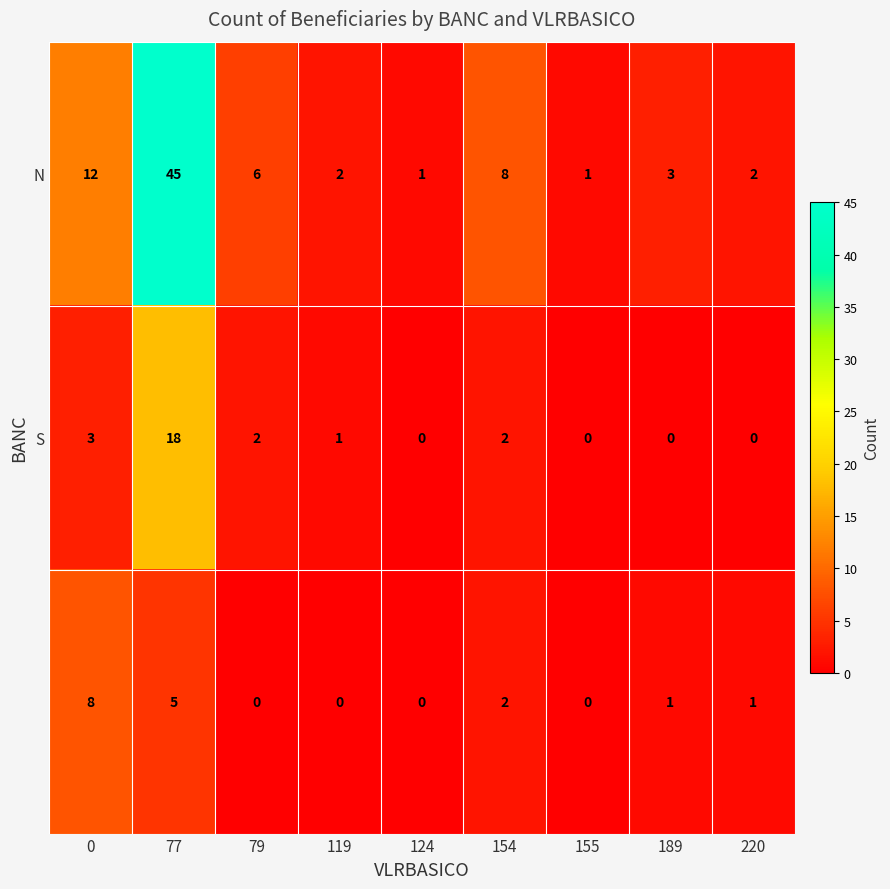

What is the difference between the highest and lowest values at 79?

6